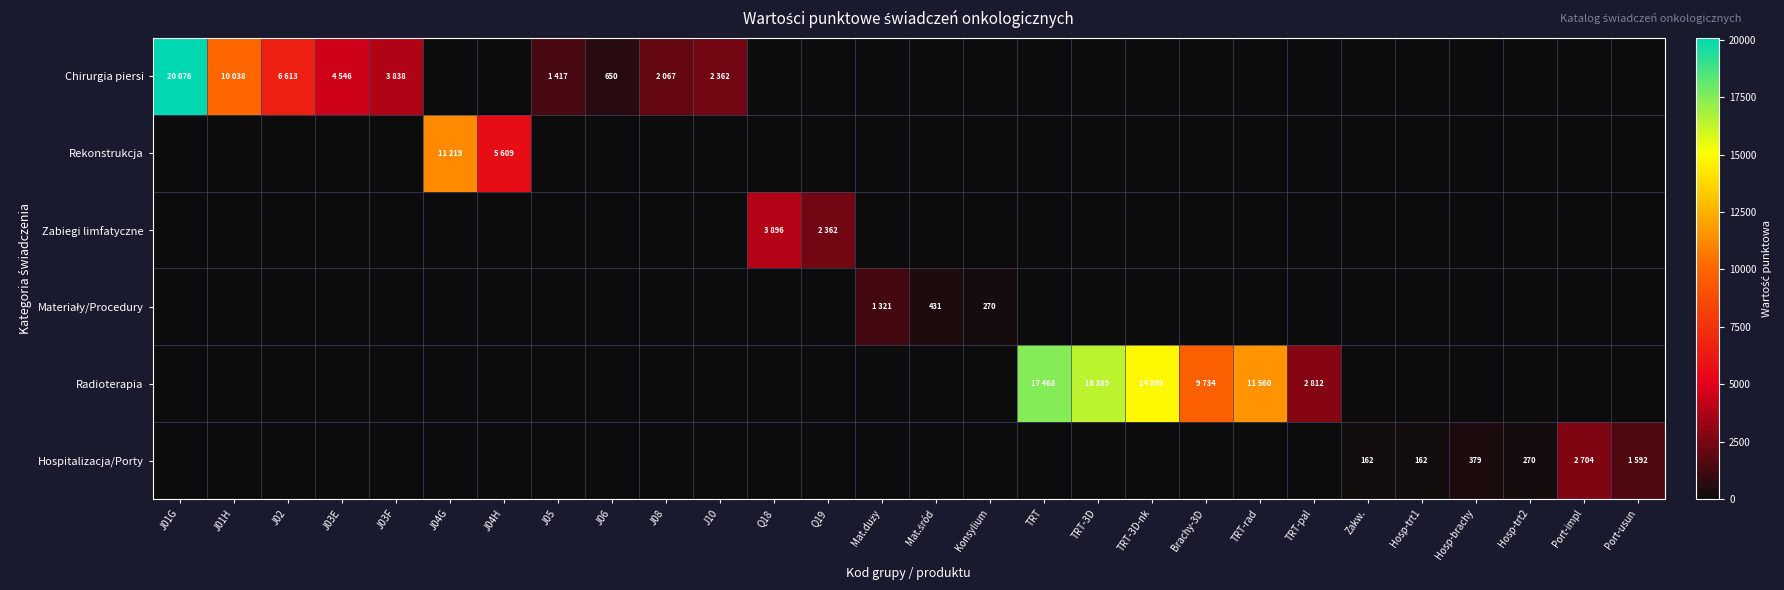

What is the greatest value displayed?

20076